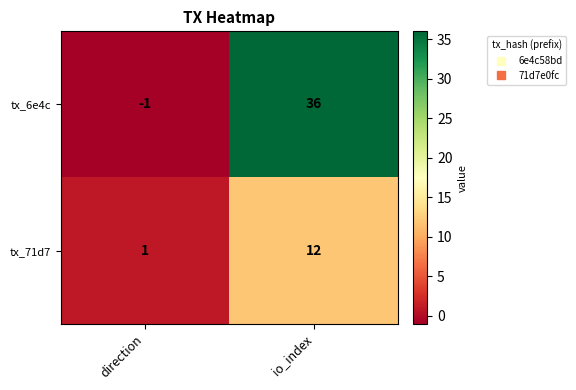

Rank the series at io_index from lowest to highest value.

tx_71d7, tx_6e4c